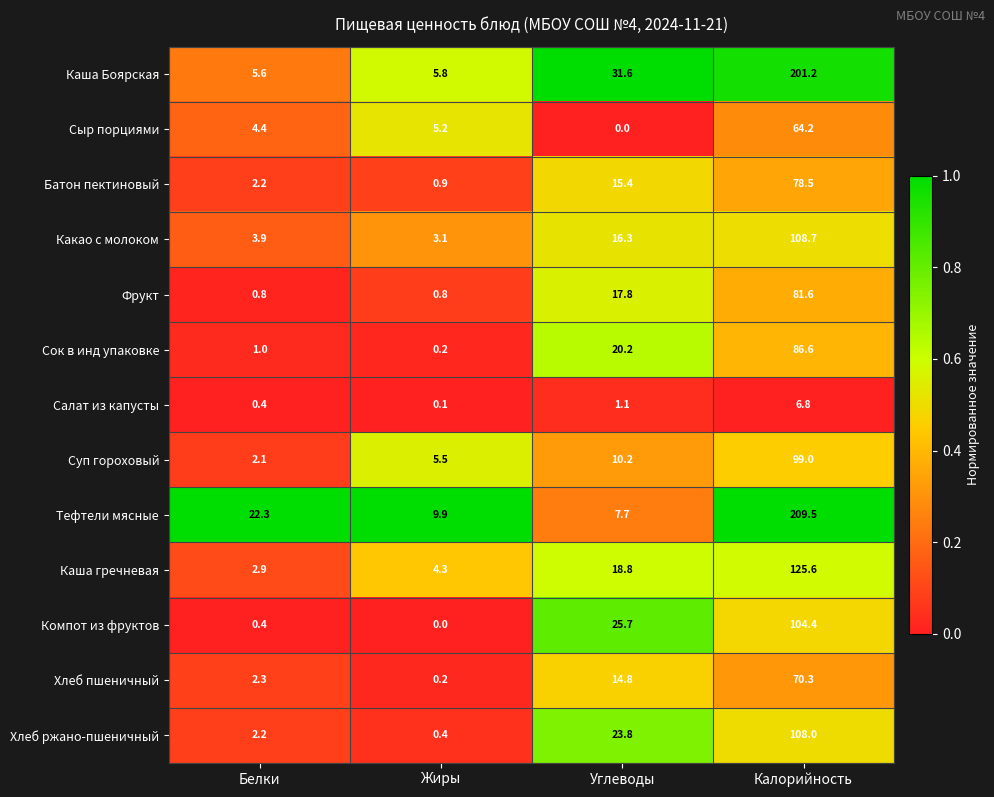

List the series in order of their peak value, highest first.

Тефтели мясные, Каша Боярская, Каша гречневая, Какао с молоком, Хлеб ржано-пшеничный, Компот из фруктов, Суп гороховый, Сок в инд упаковке, Фрукт, Батон пектиновый, Хлеб пшеничный, Сыр порциями, Салат из капусты